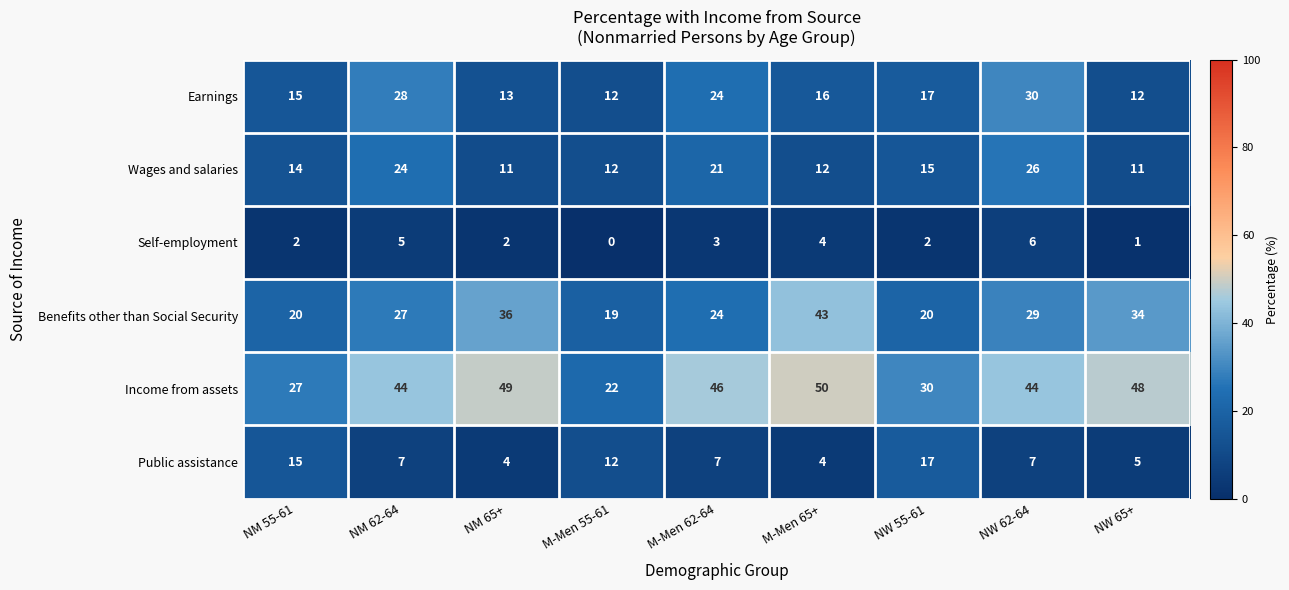

Where does the Public assistance series first go above 7?

NM 55-61